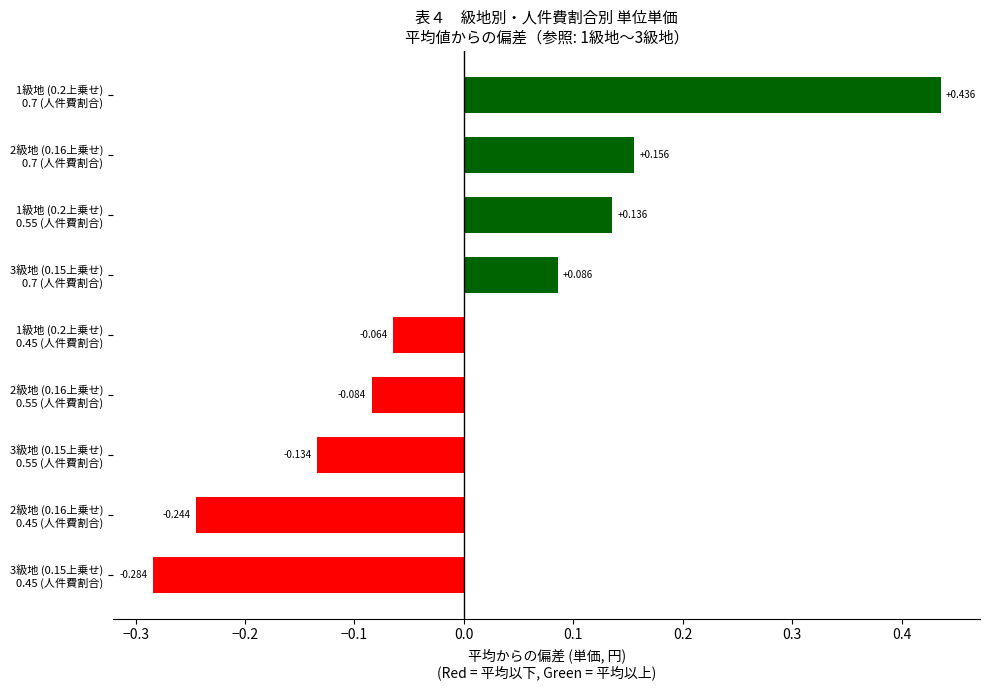

Which label corresponds to the largest value in the chart?

1級地 (0.2上乗せ)
0.7 (人件費割合)